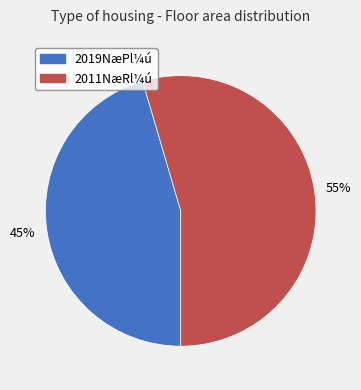

Is there a majority slice in this chart?

Yes